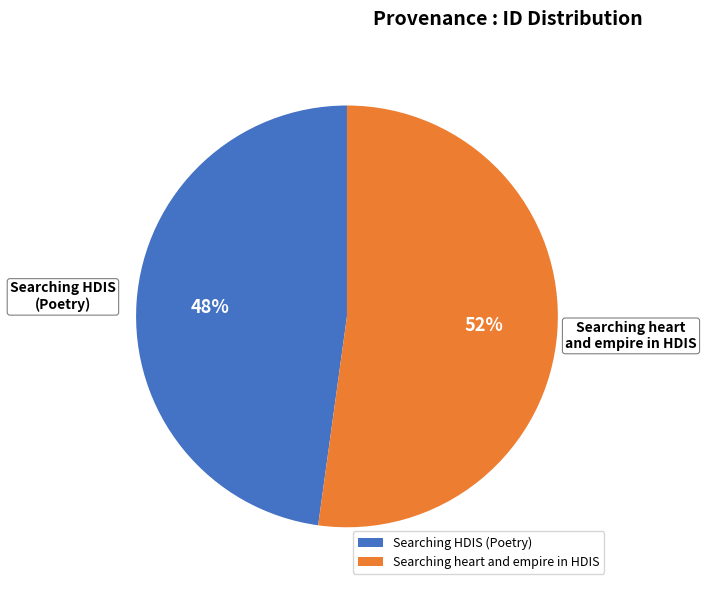

Which slice is the smallest?

Searching HDIS (Poetry)